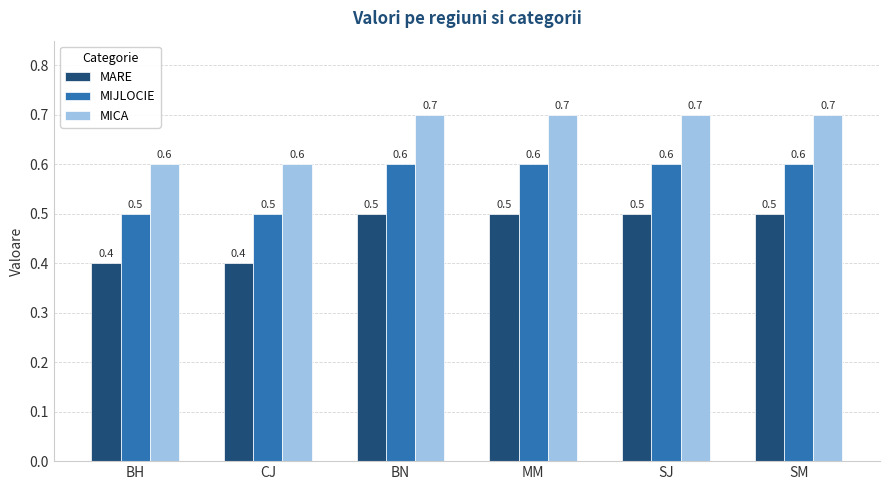

Rank the series at BH from highest to lowest value.

MICA, MIJLOCIE, MARE